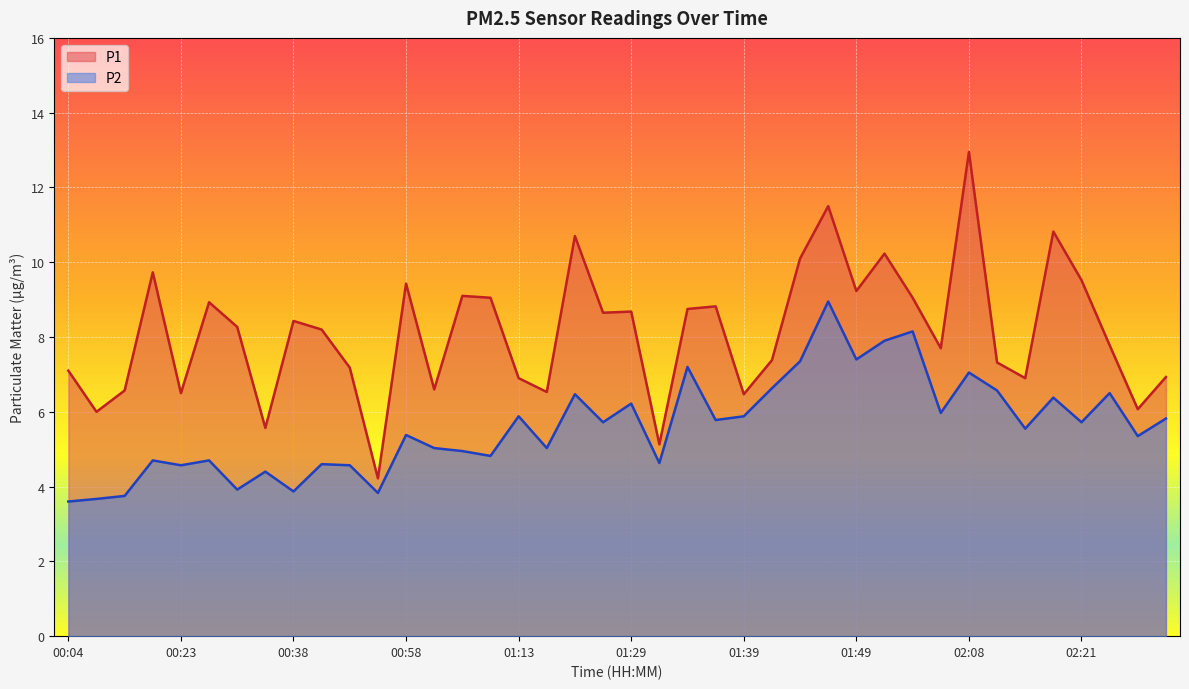

How many distinct data groups are displayed?

2